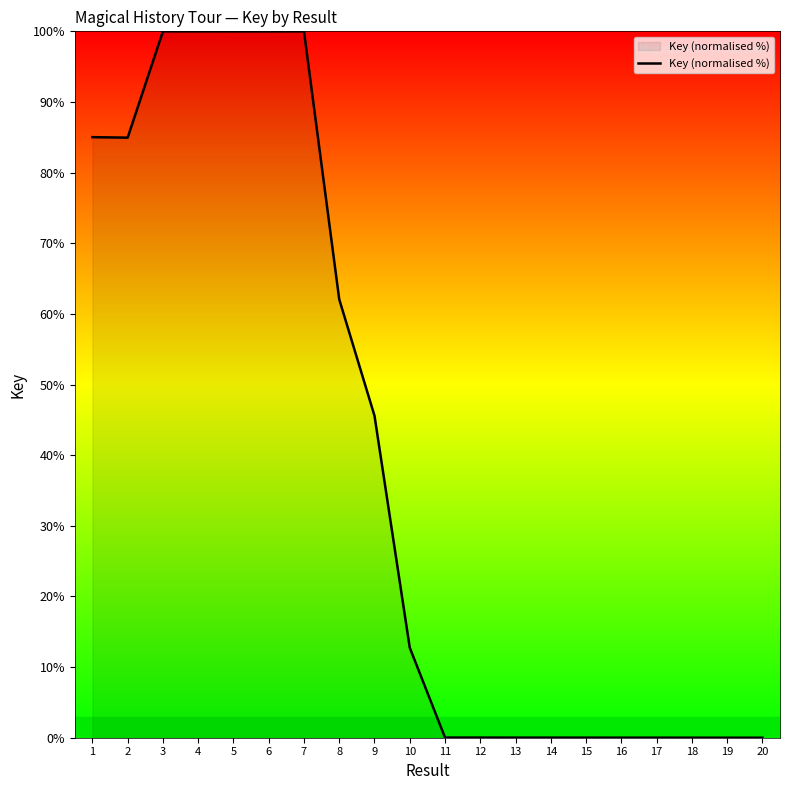

Where is the data nearest to the value 50?

9